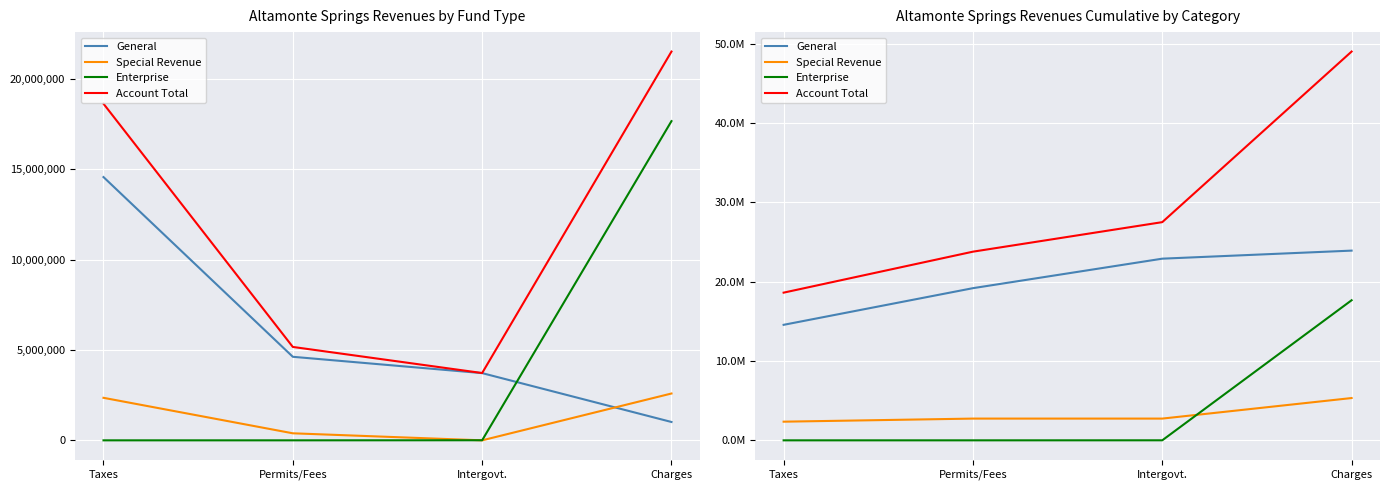

At which category is the sum across all series the highest?

Charges